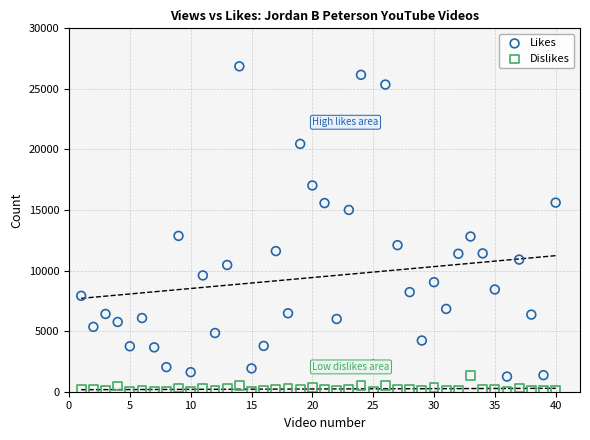

Across all data points, what is the range of Y values (max minus min)?

26829